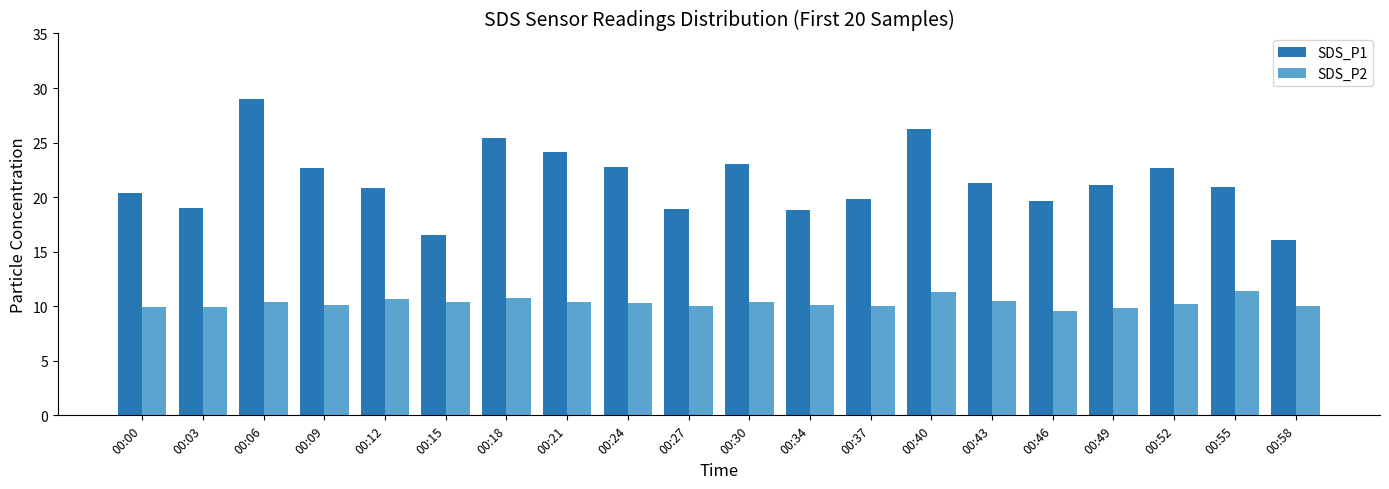

Between 00:52 and 00:55, which series saw the biggest shift?

SDS_P1